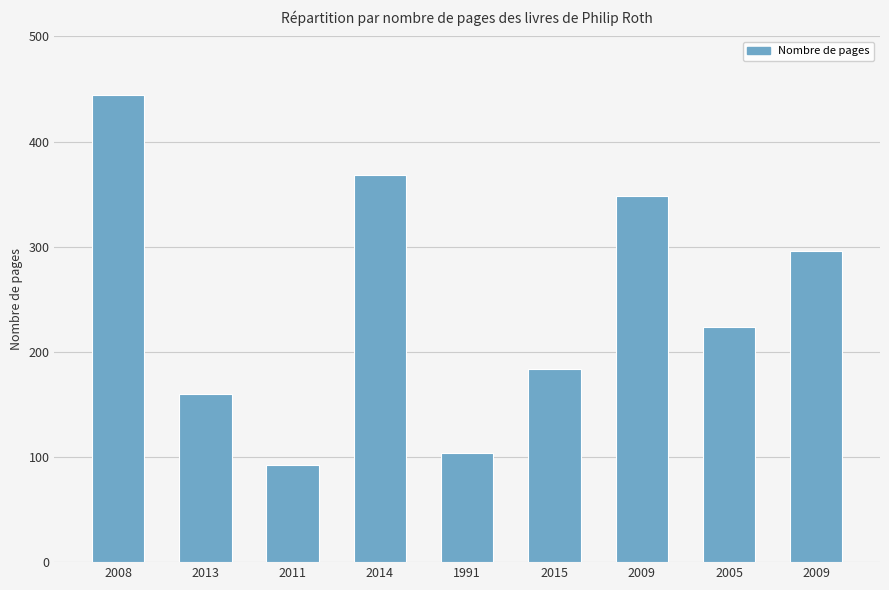

How many data points does each series have?

9